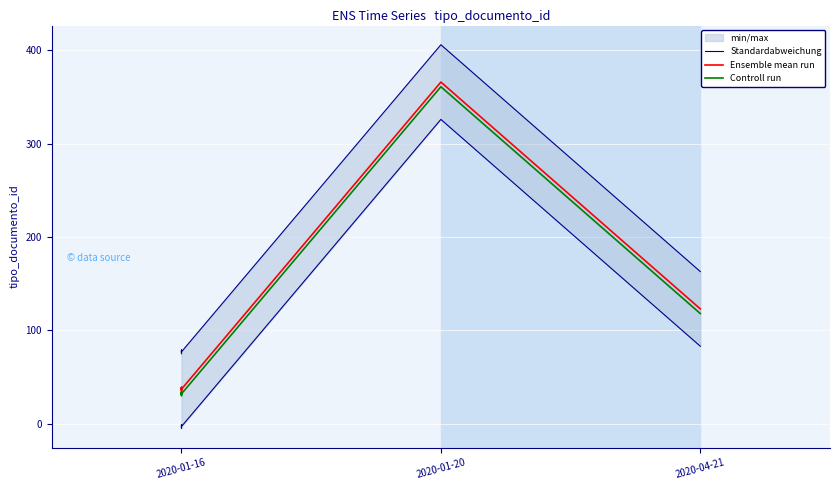

Between 2020-04-21 and 4, which is larger?

4